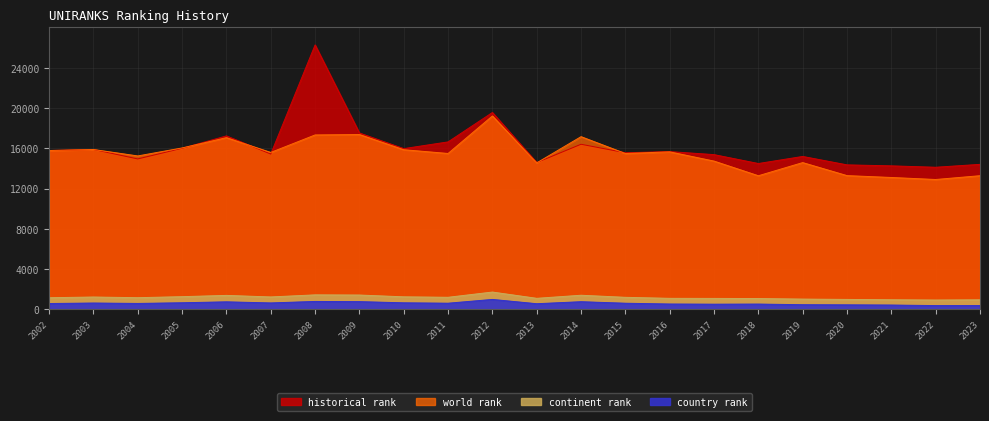

At which label does world rank first exceed 15585?

2002